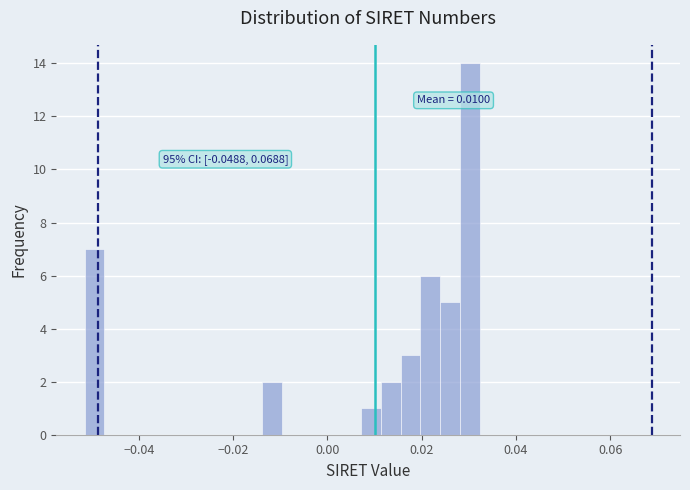

Read against the x-axis, roughly where is the centre of the tallest bar?

0.030